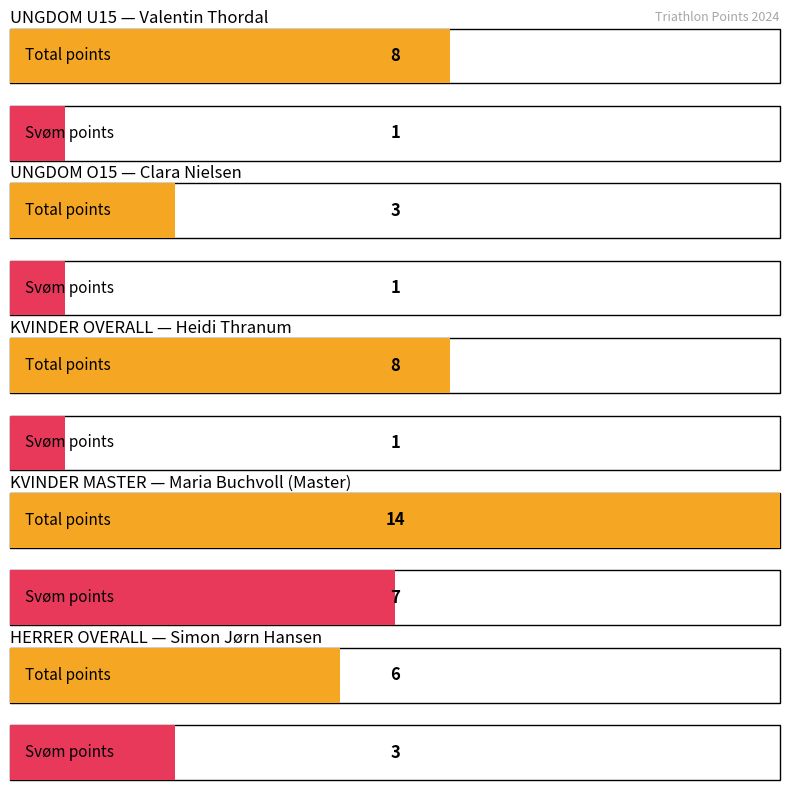

How many Total values are between 6 and 8?

3